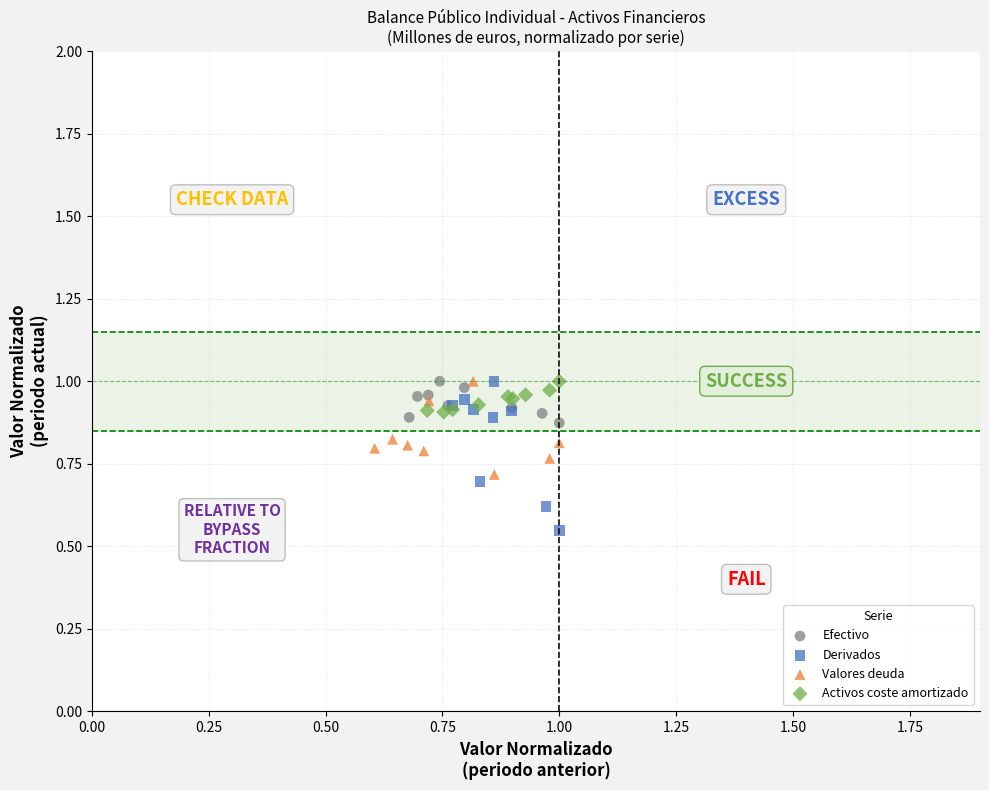

Which series has the largest Y range (max minus min)?

Derivados